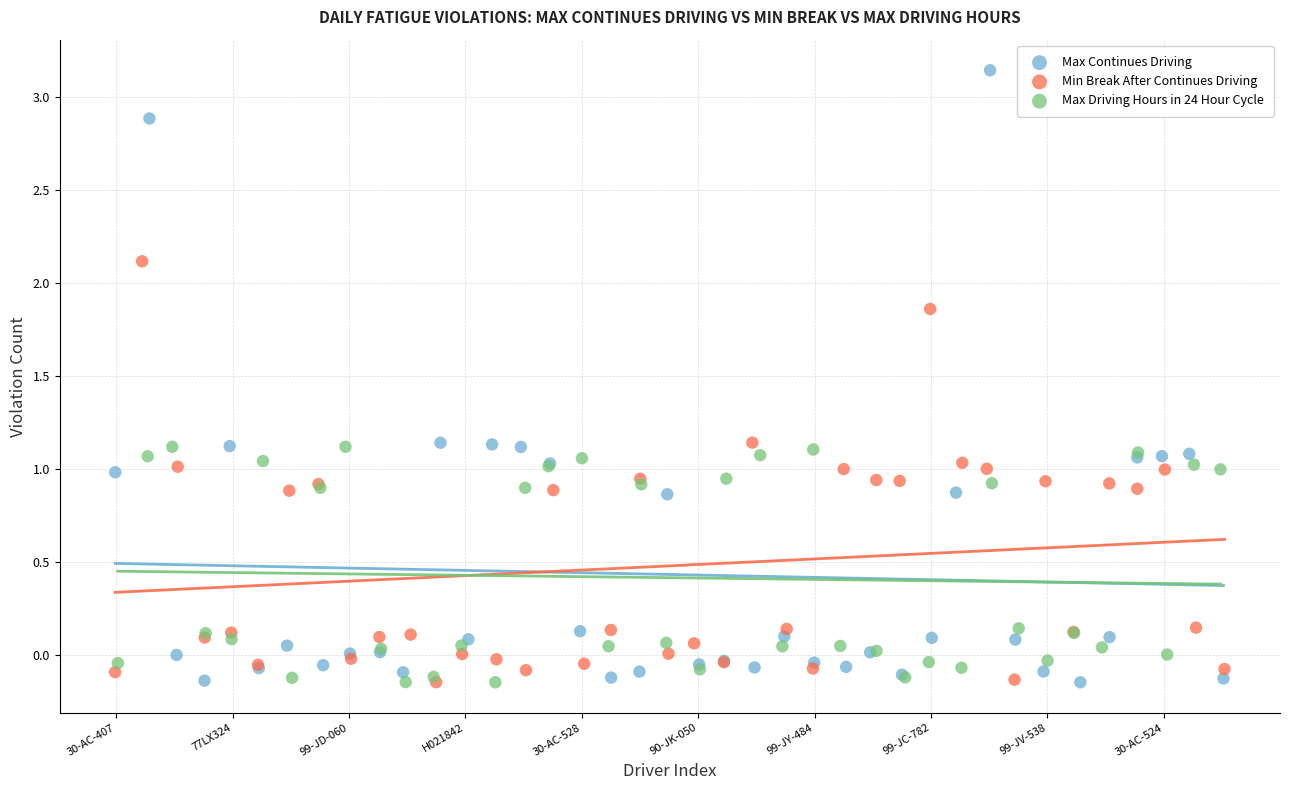

Which series contains the highest Y value?

Max Continues Driving